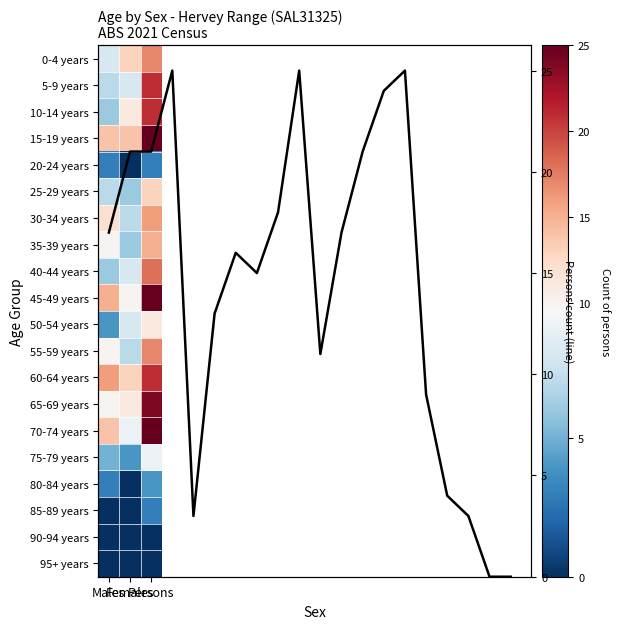

What is the difference between the 70-74 years values at Males and Females?

5